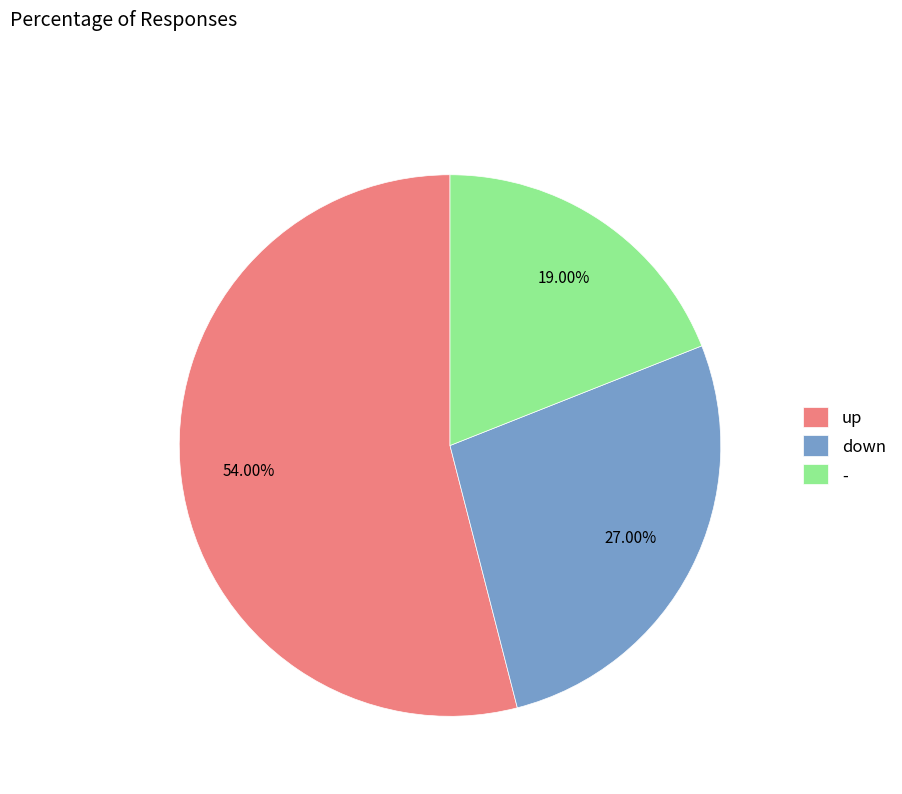

Which category has the biggest portion of the pie?

up